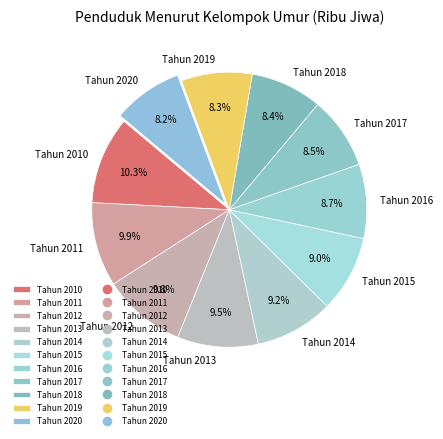

Does Tahun 2017 represent more than half of the total?

No